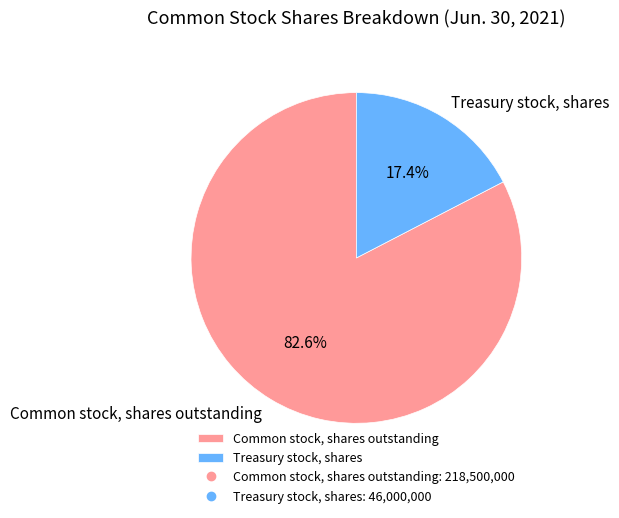

To the nearest percent, what portion does Common stock, shares outstanding represent?

83%